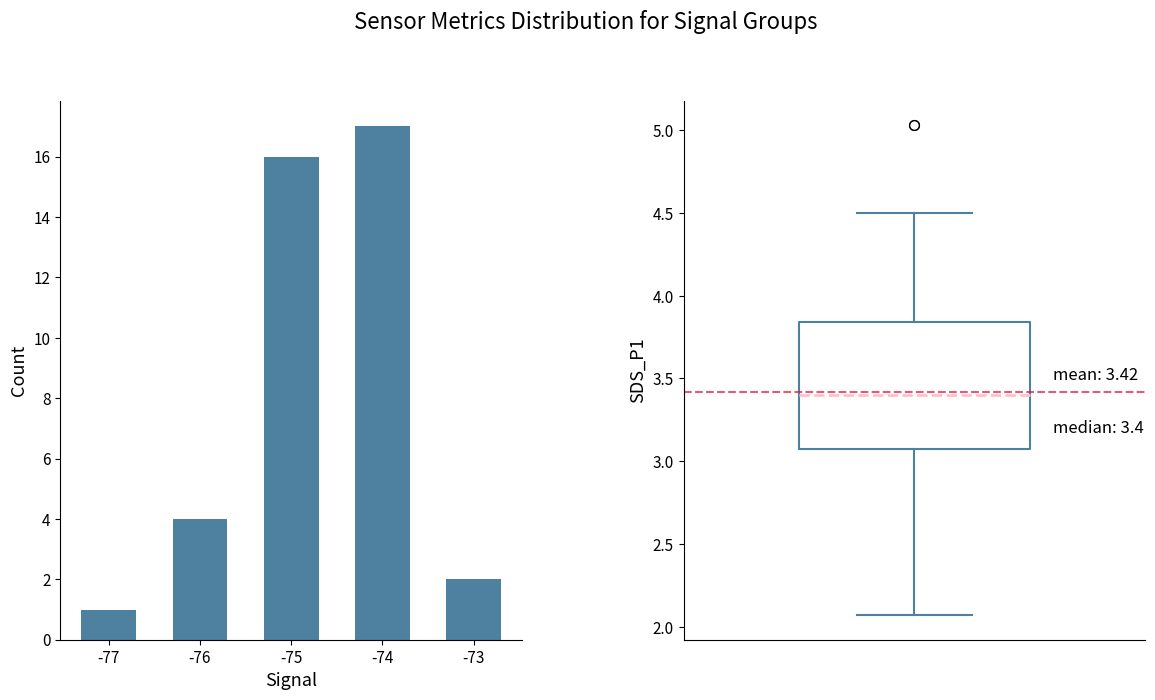

What is the maximum value shown in the chart?

17